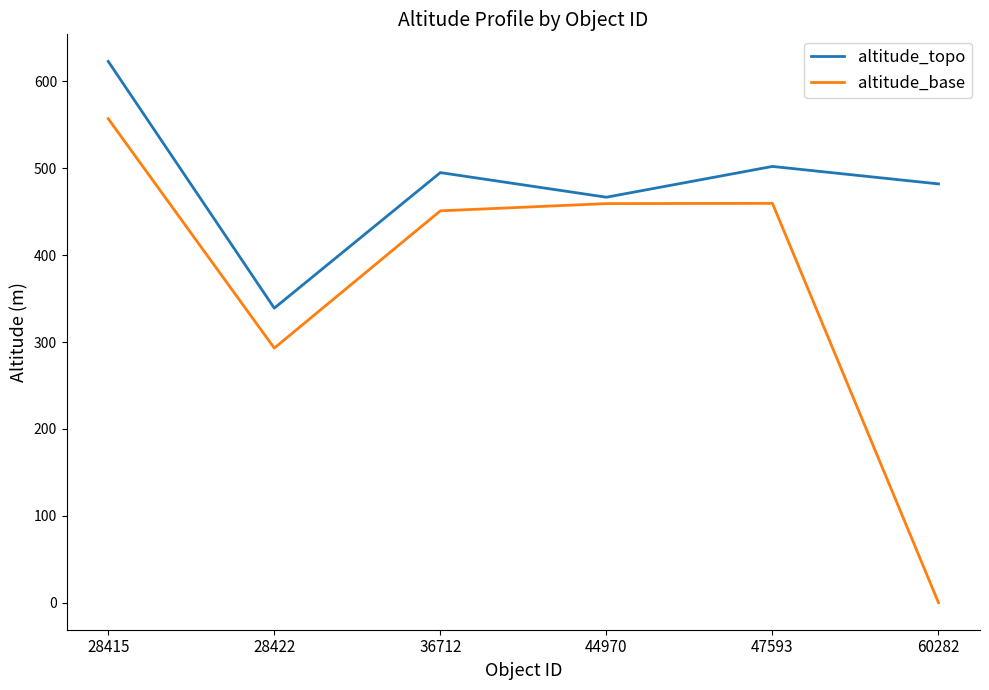

How many series are shown in this chart?

2